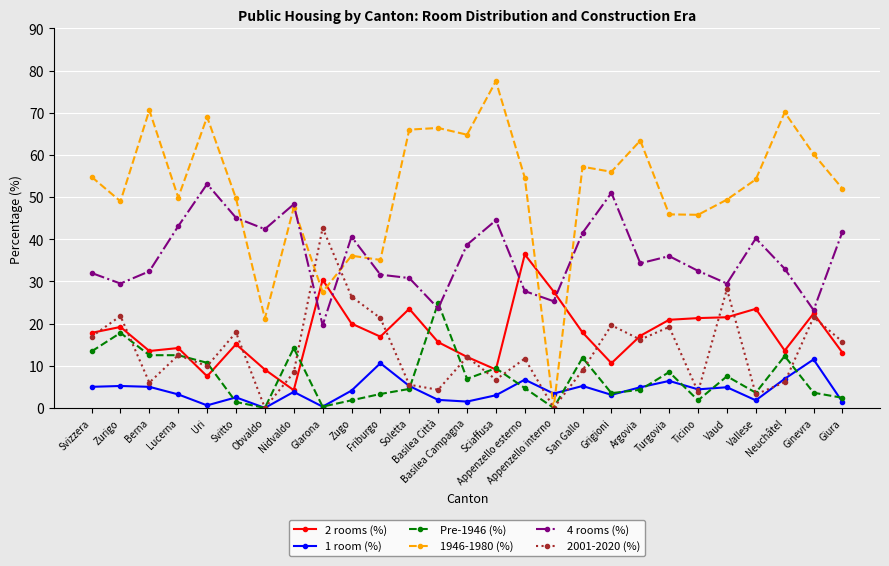

What is the difference between the second highest and second lowest values in the 1946-1980 (%) series?

49.4